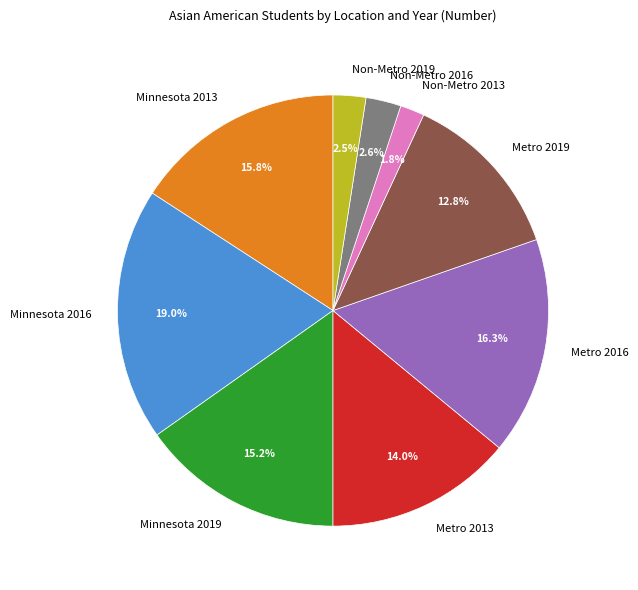

Combined, do Non-Metro 2019 and Minnesota 2013 account for over 50%?

No